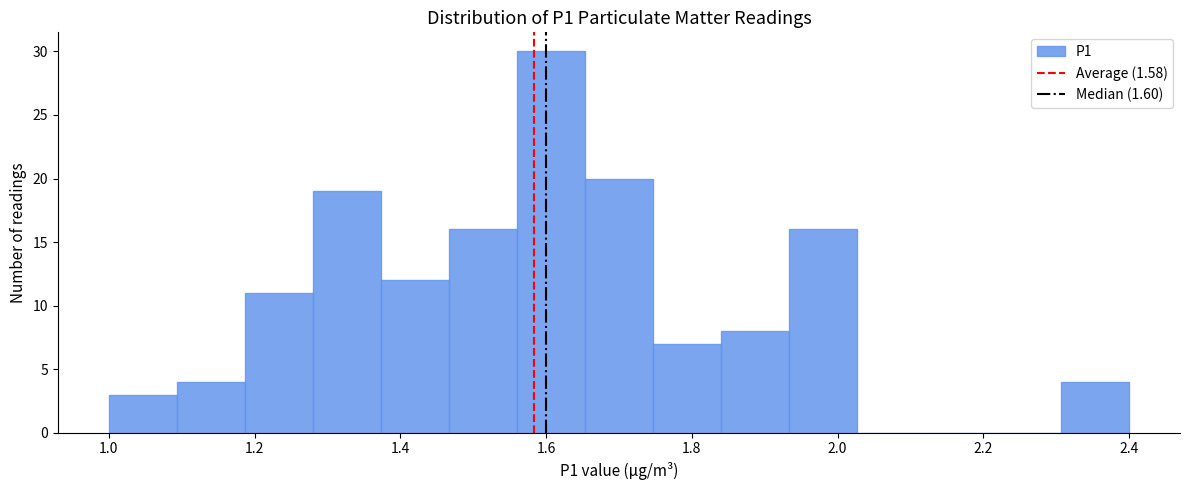

How tall is the bar that spans 1.56 to 1.66 on the x-axis? Neither the bar edges nor the heights are printed on the chart, so give them approximately, as read against the axes.

30